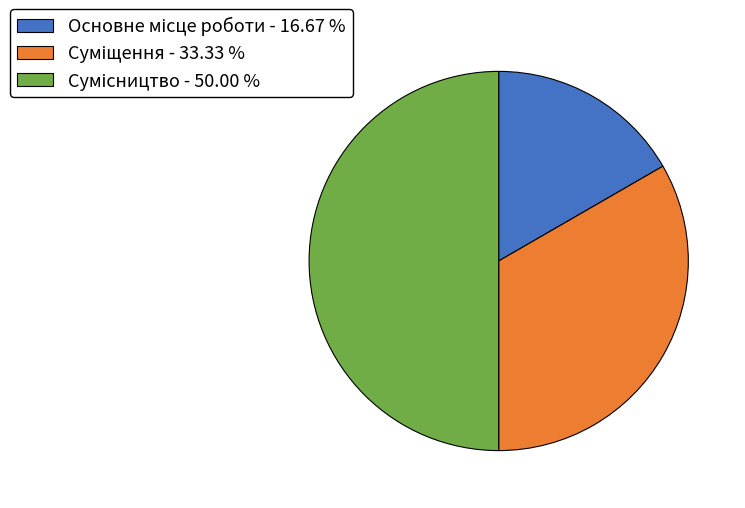

How many slices are in this pie chart?

3